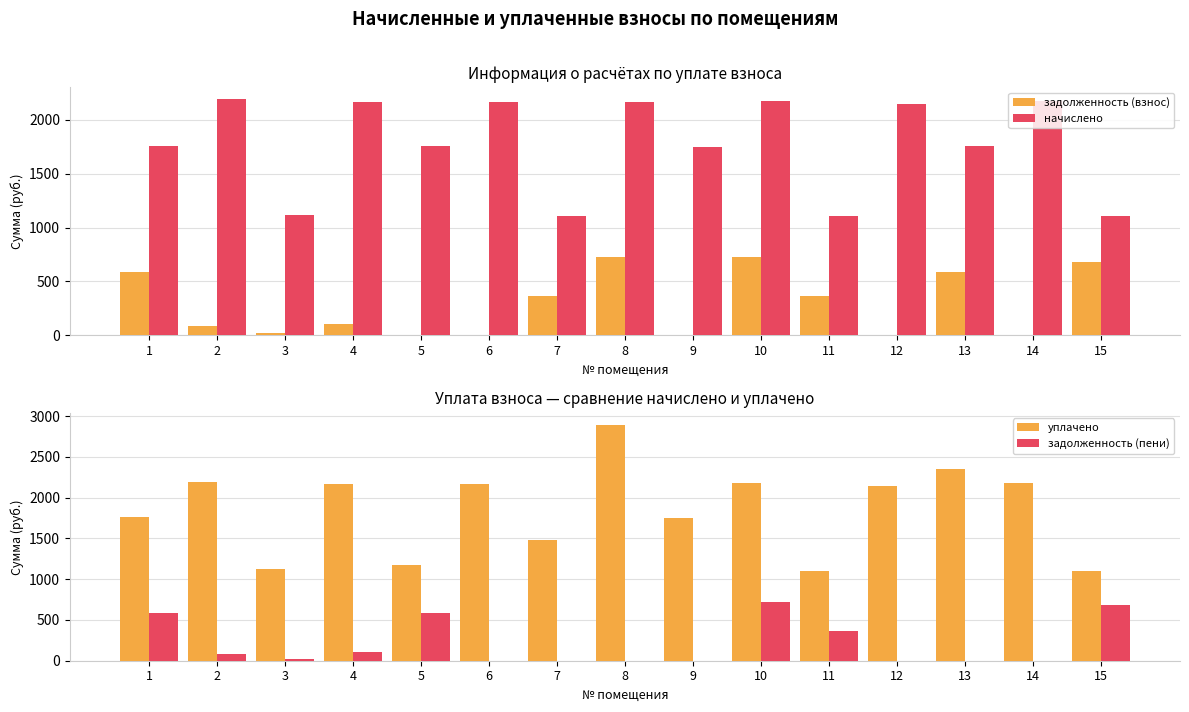

Are the bars horizontal?

No